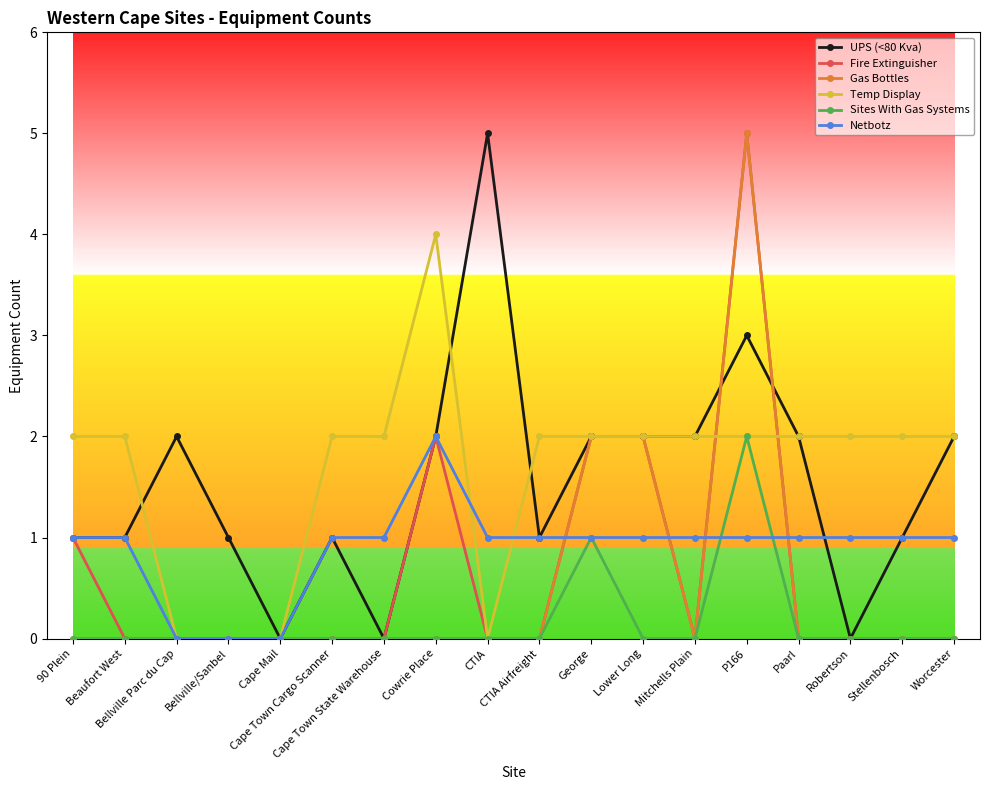

What is the greatest value displayed?

5